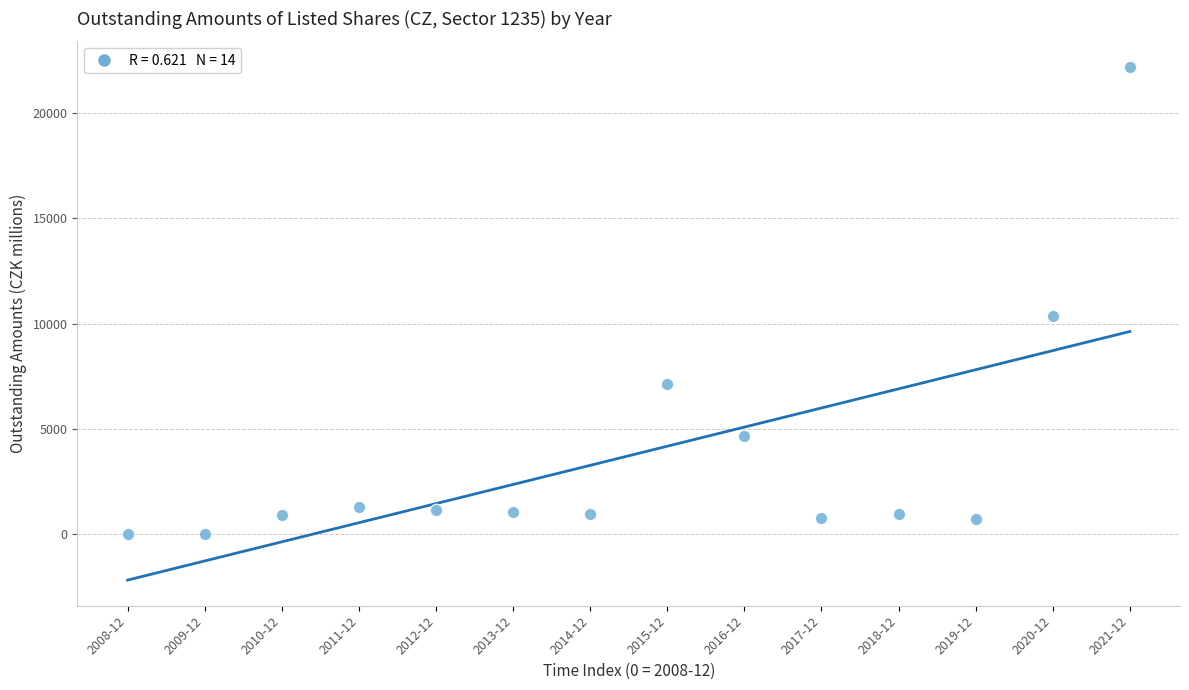

What is the range of Y values (max minus min)?

22192.0